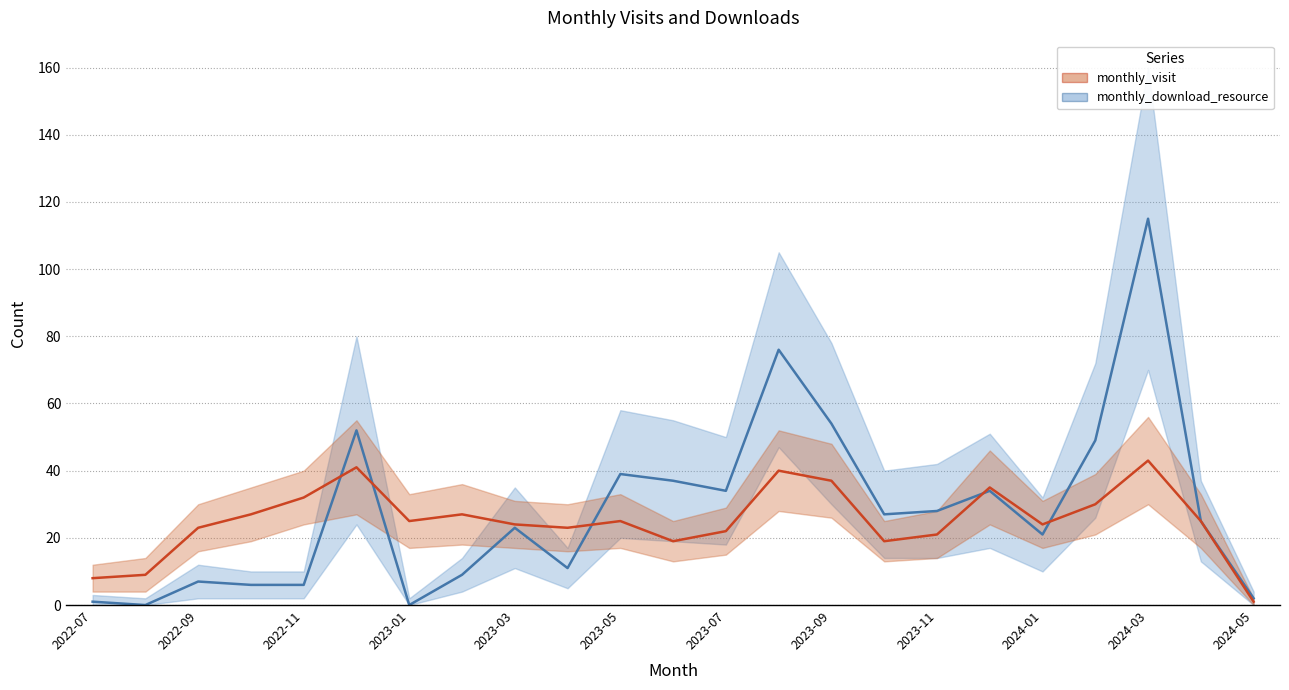

What value does the monthly_download_resource series have at 2023-11, to the nearest 10?

30